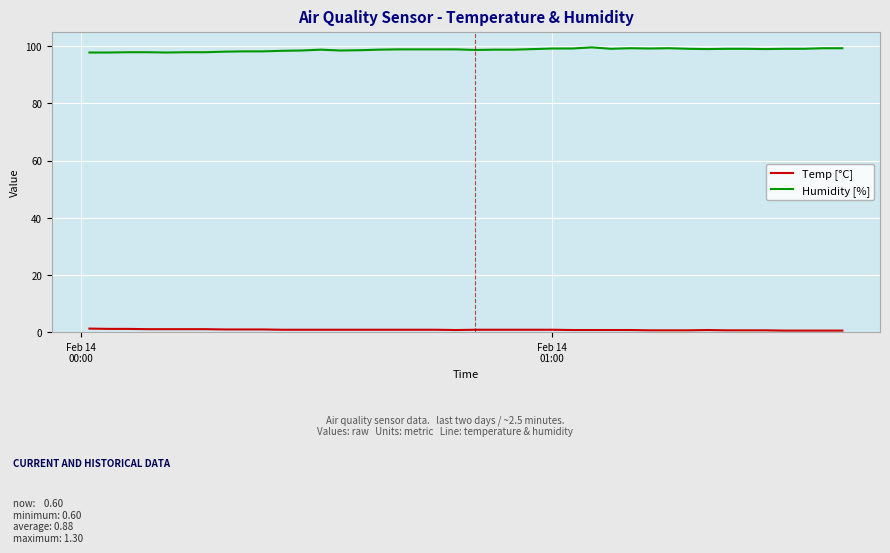

True or false: Humidity [%] and Temp [°C] intersect in this chart.

False